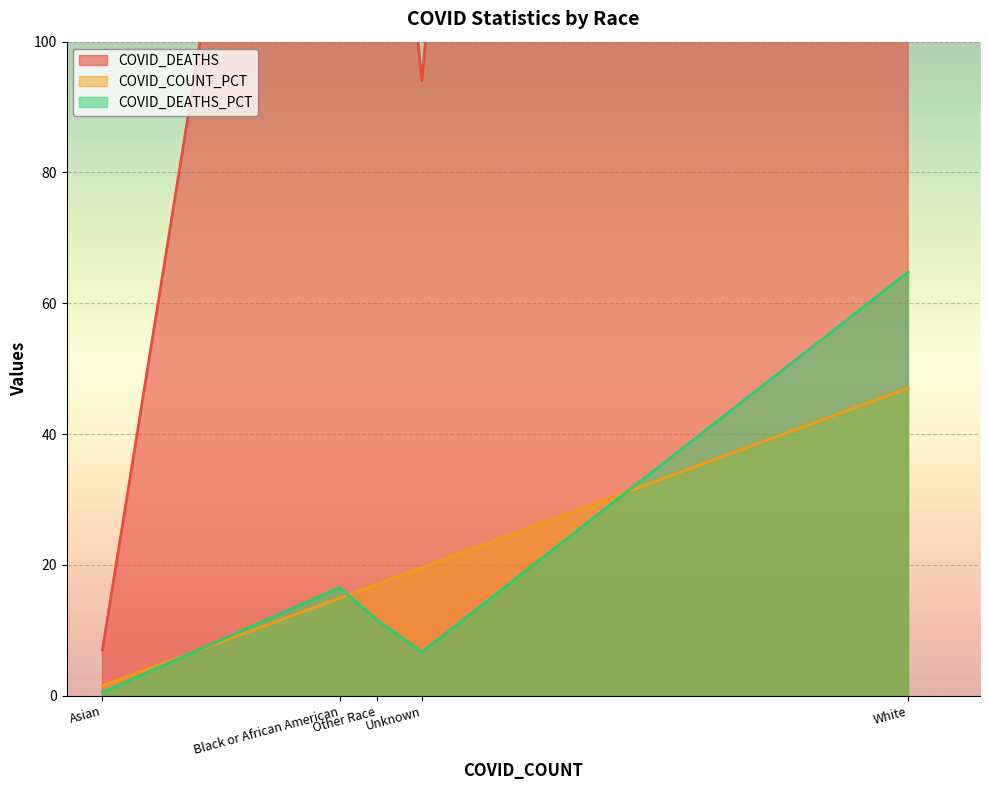

At which category does COVID_DEATHS_PCT reach its first local peak?

Black or African American